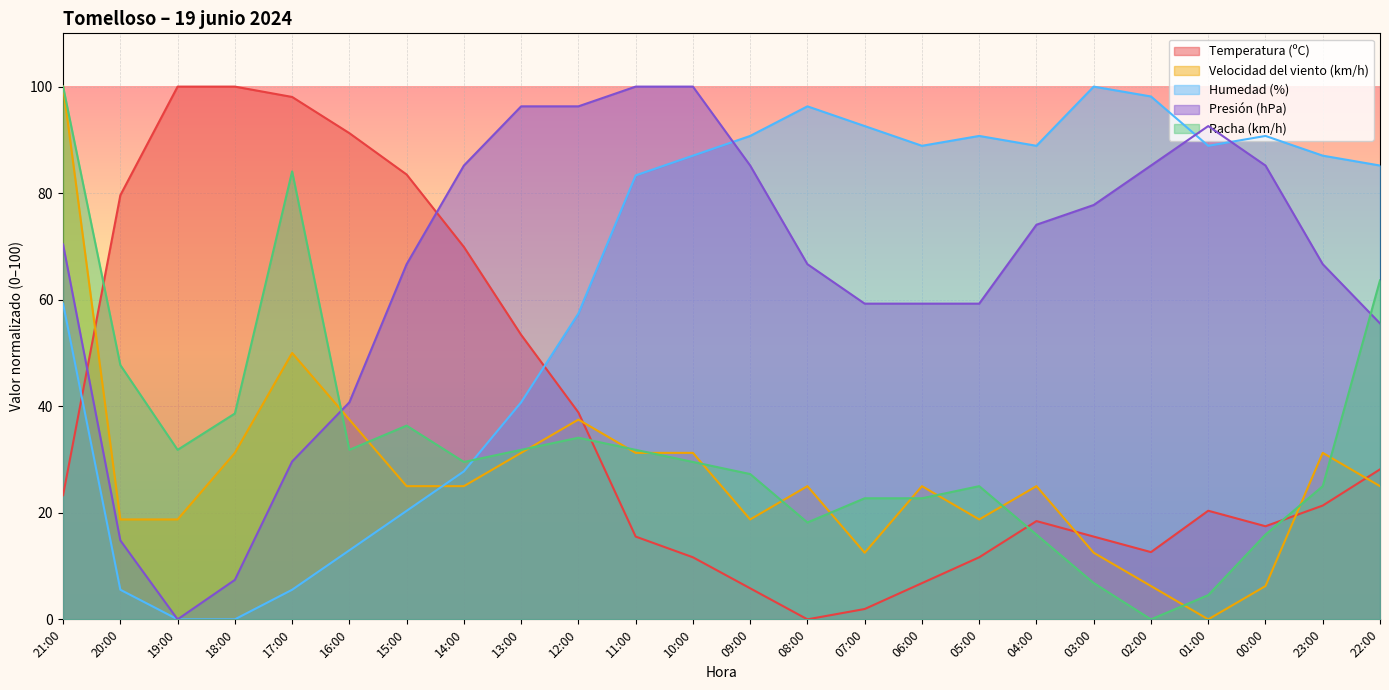

What are all the series names shown in the legend?

Temperatura (ºC), Velocidad del viento (km/h), Humedad (%), Presión (hPa), Racha (km/h)